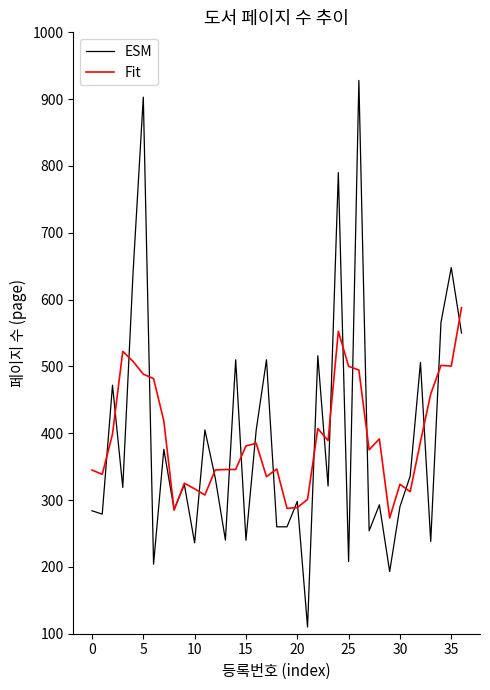

Which series has the widest spread of values?

ESM